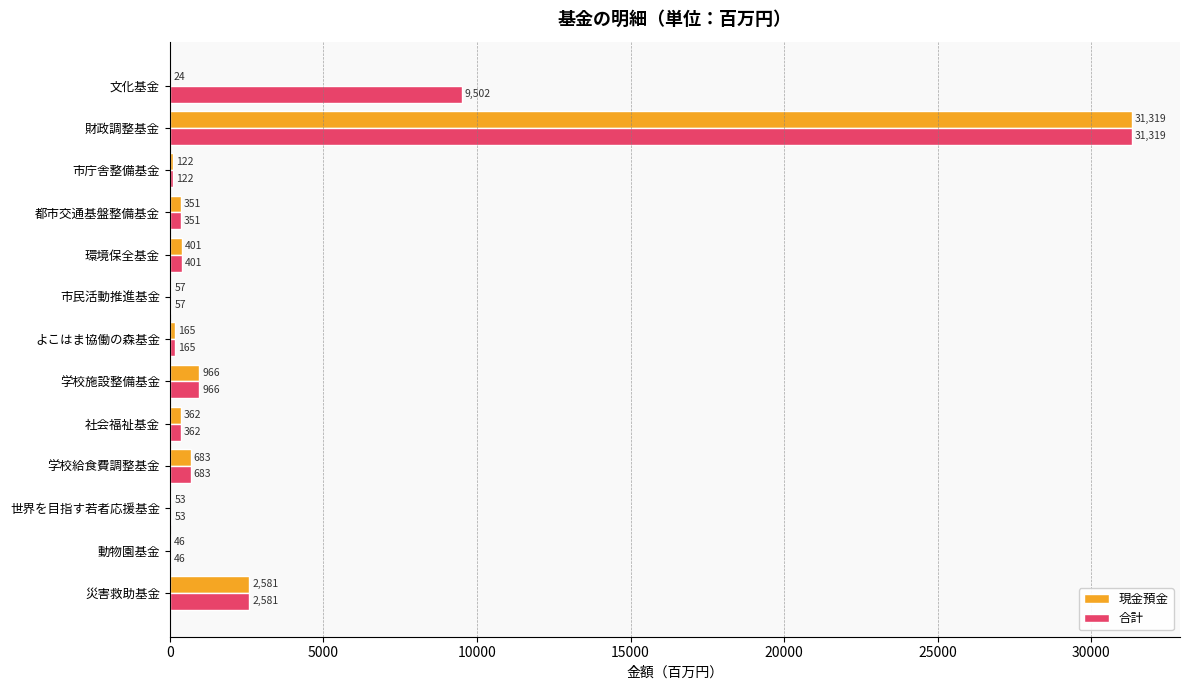

True or false: 現金預金 has a value of 14702 at 財政調整基金.

False